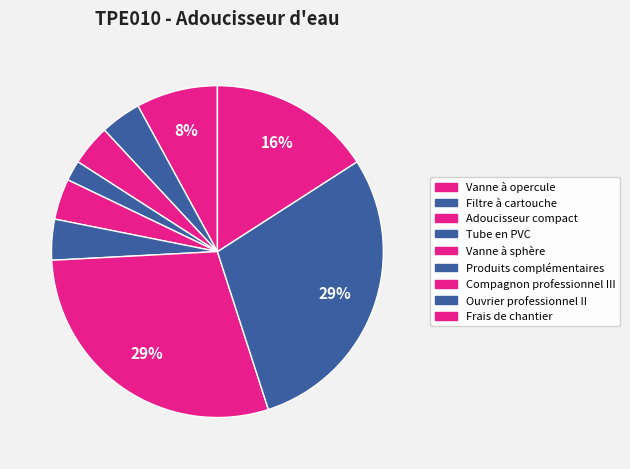

Count the number of slices in the pie.

9